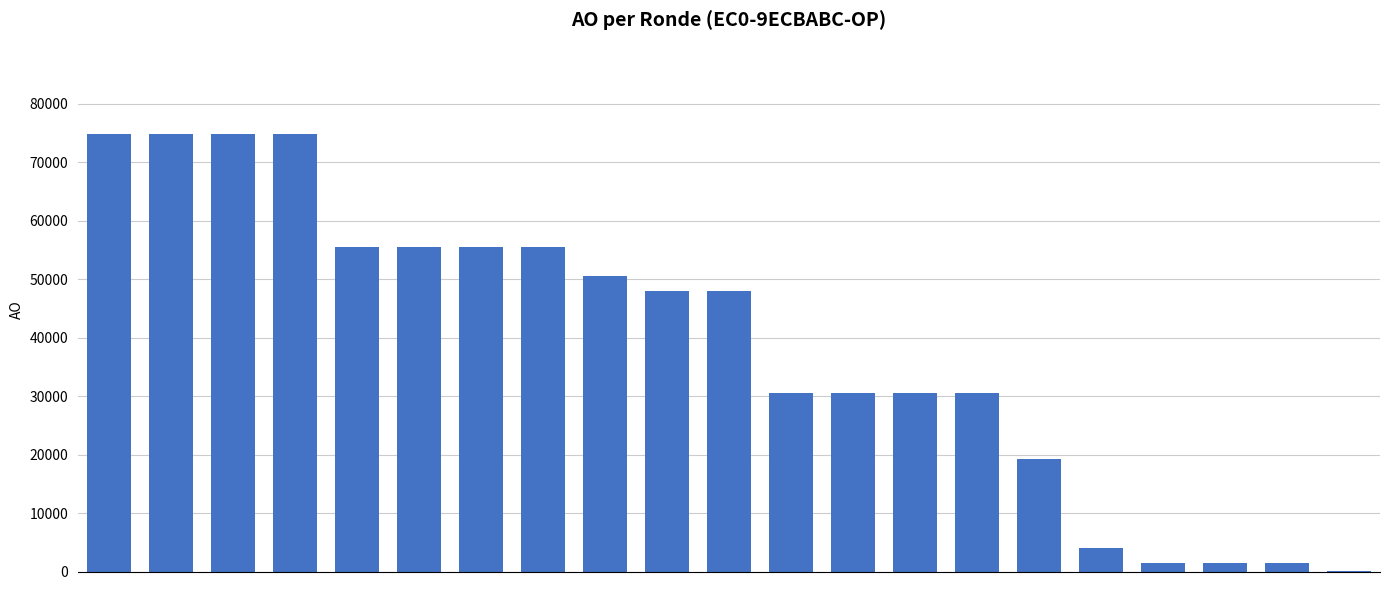

What is the greatest value displayed?

74769